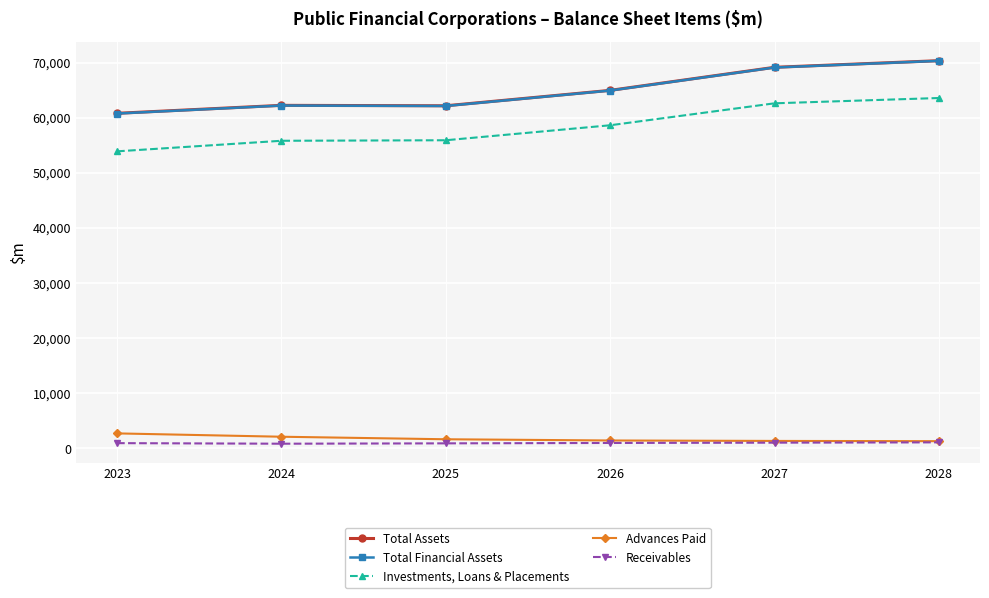

Which series has the largest range (max minus min)?

Investments, Loans & Placements